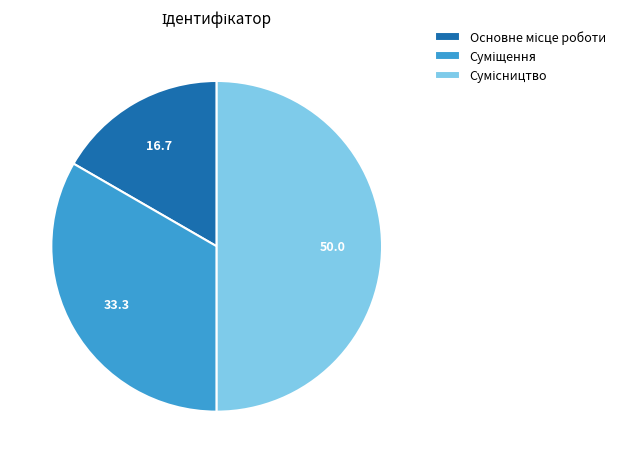

The Основне місце роботи slice represents 17% of the pie. True or false?

True